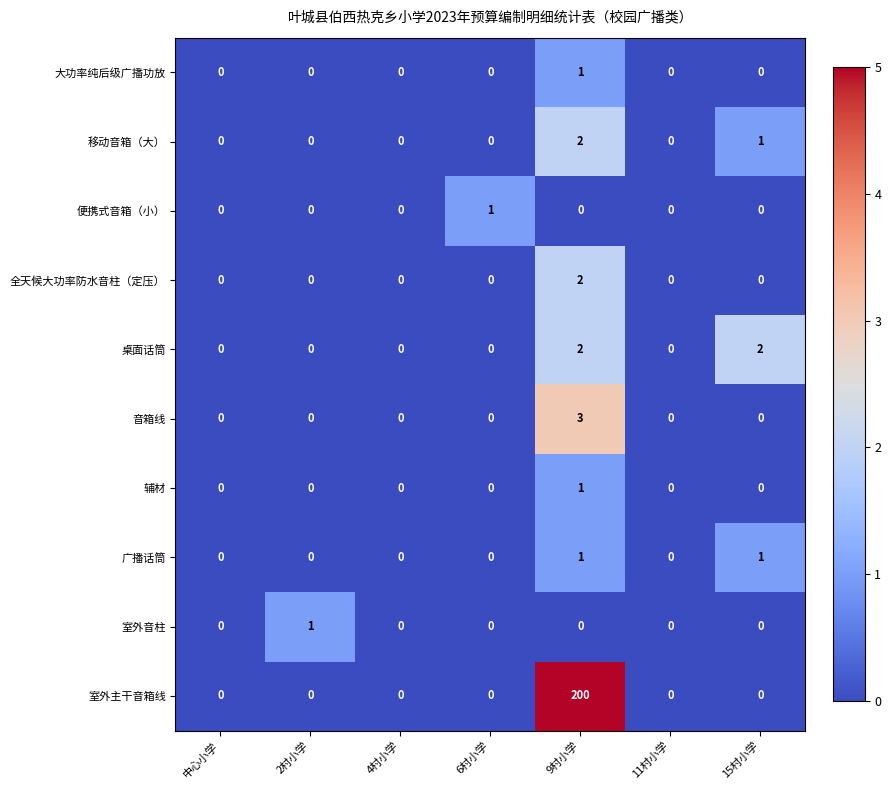

The 大功率纯后级广播功放 series shows 1 at 6村小学. True or false?

False